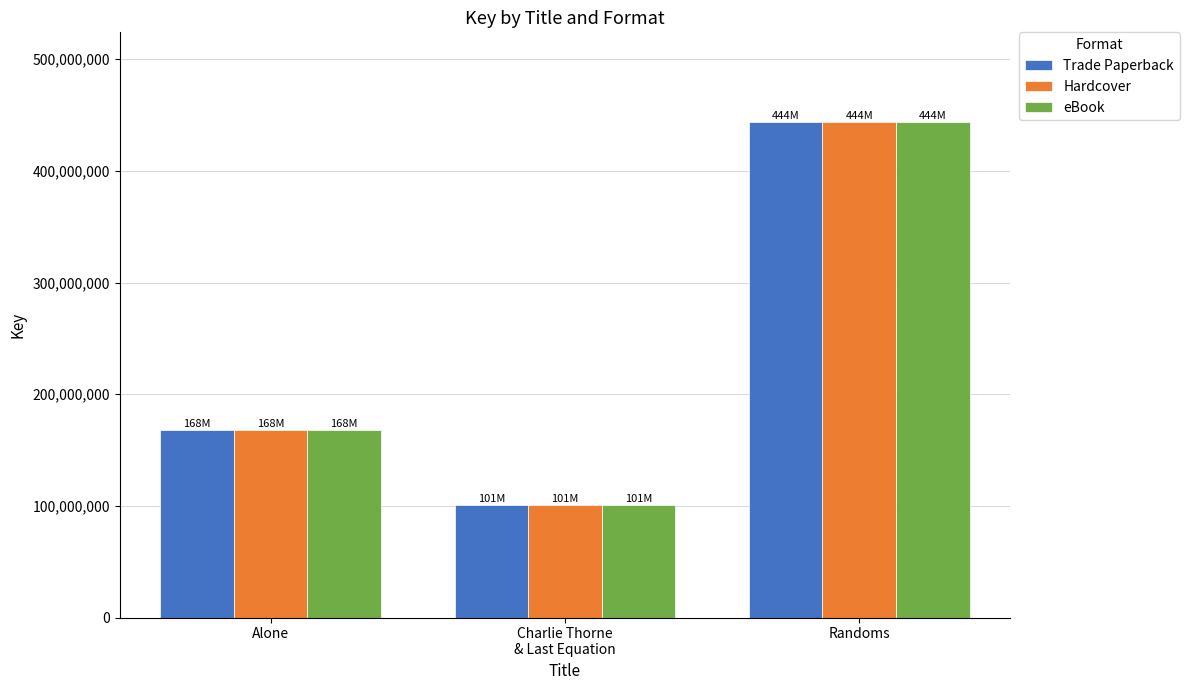

The value of eBook at Randoms is 109781229. True or false?

False